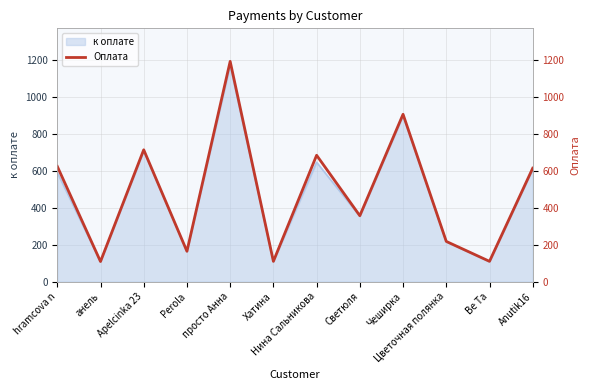

How many lines are shown in the chart?

1